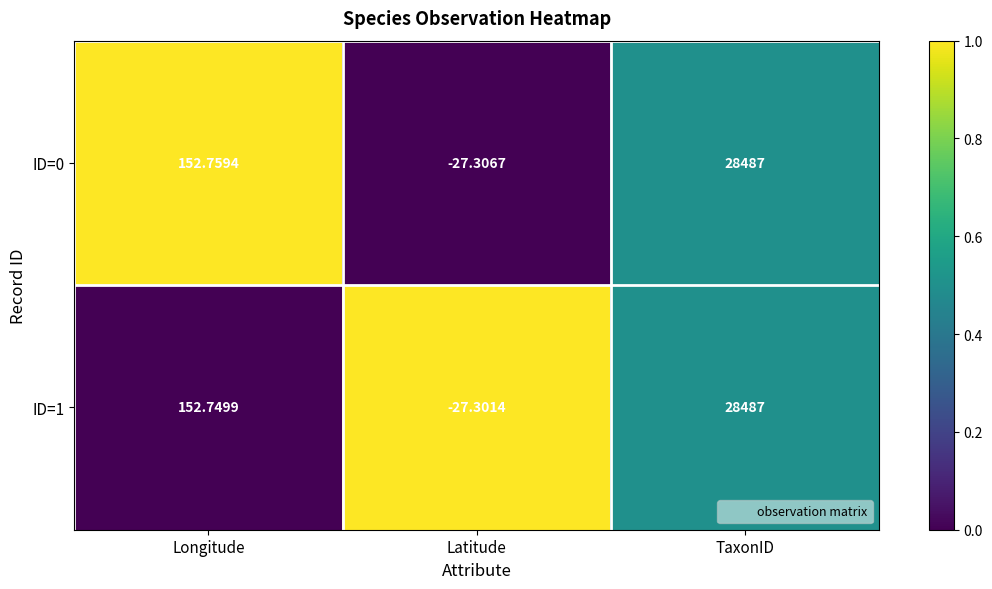

Rank the categories by ID=0 value from highest to lowest.

TaxonID, Longitude, Latitude